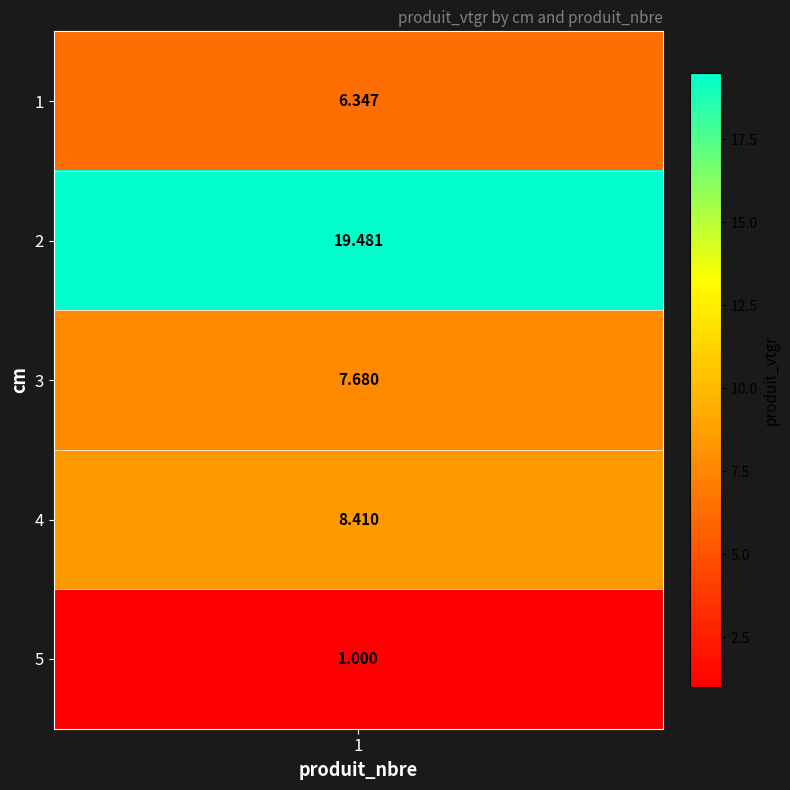

Reading right to left, transcribe all the data shown in this chart.

1.0	8.4	7.7	19.5	6.3